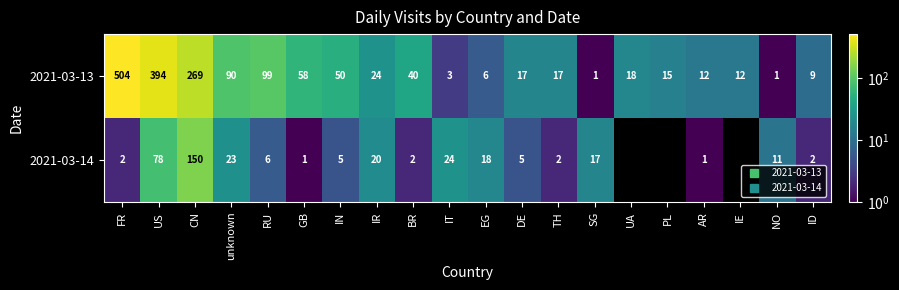

What is the difference between the highest and lowest values at RU?

93.0